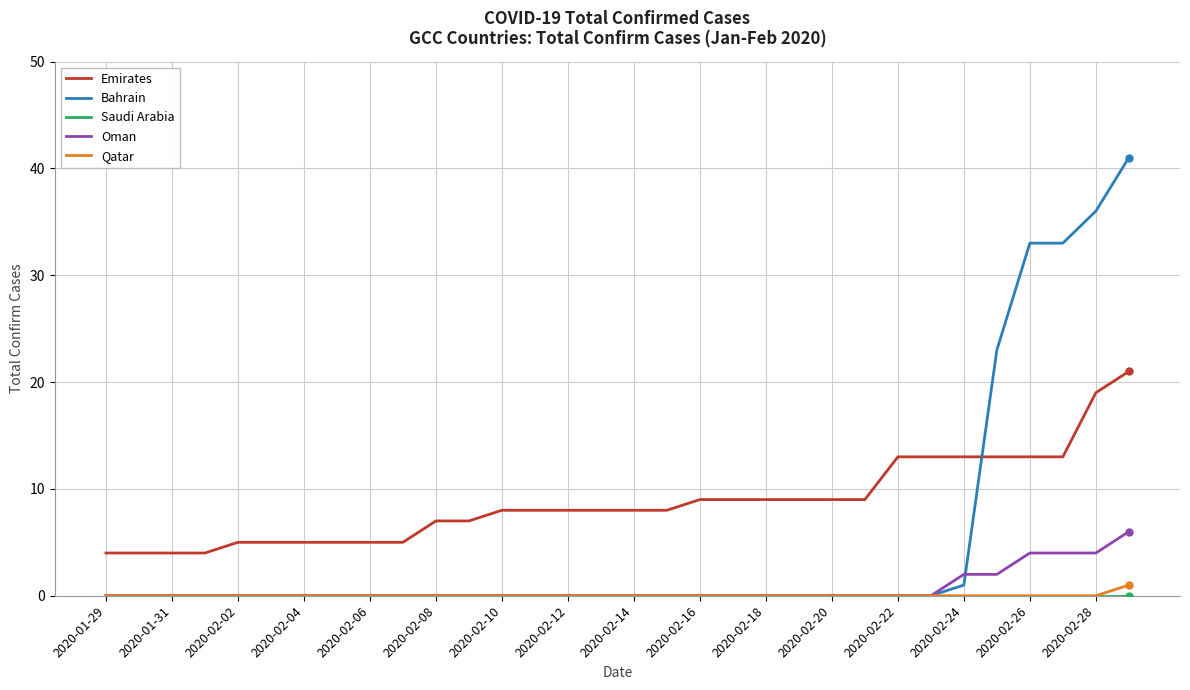

True or false: Qatar and Emirates intersect in this chart.

False